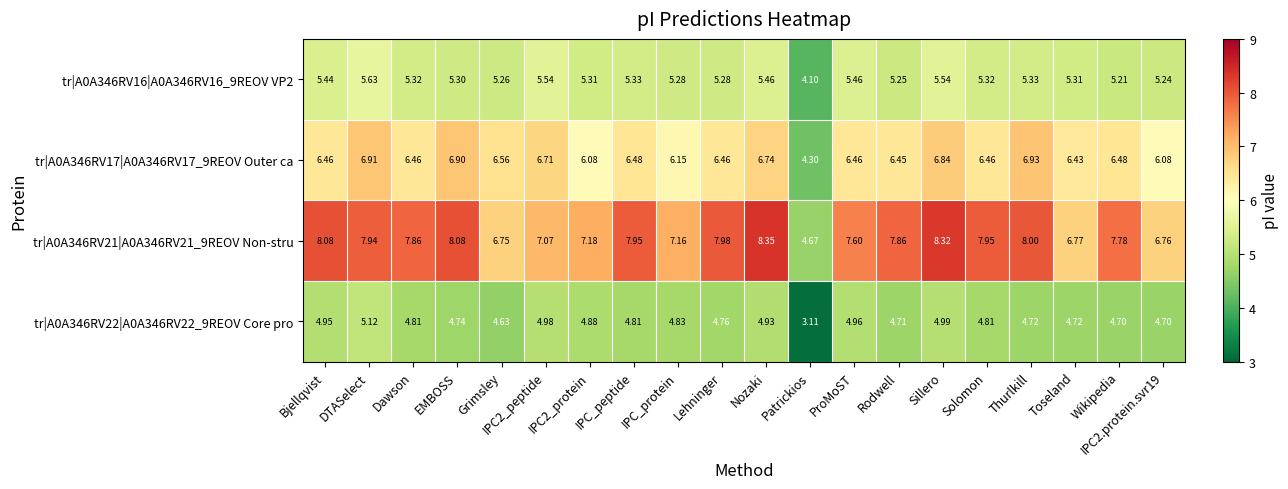

List the series in order of their overall mean, lowest first.

tr|A0A346RV22|A0A346RV22_9REOV Core pro, tr|A0A346RV16|A0A346RV16_9REOV VP2, tr|A0A346RV17|A0A346RV17_9REOV Outer ca, tr|A0A346RV21|A0A346RV21_9REOV Non-stru